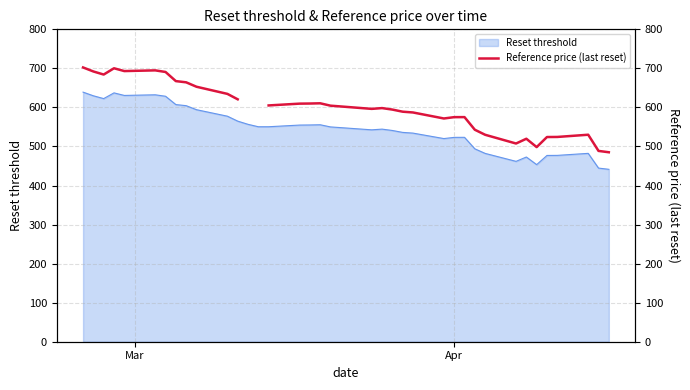

What is the minimum value for Reset threshold?

441.5